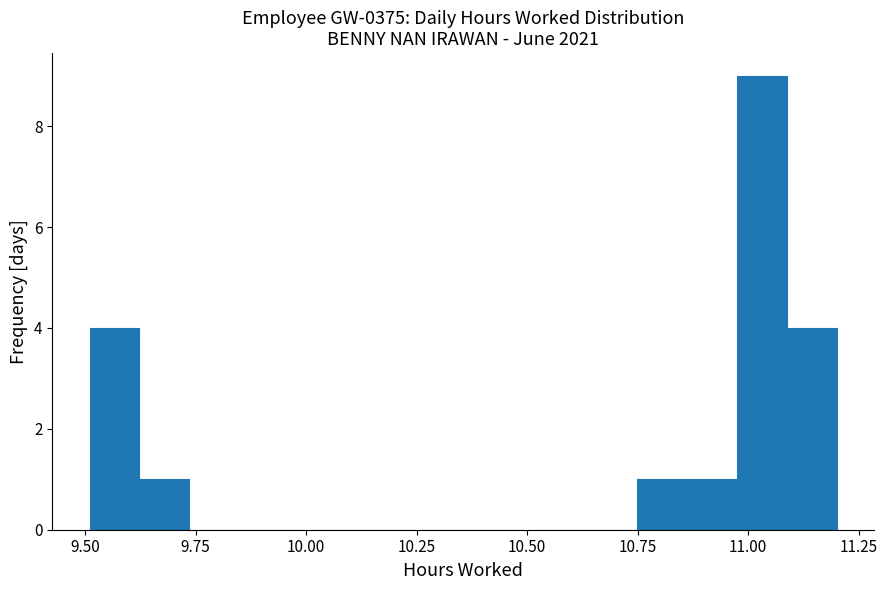

Around what value on the x-axis is the tallest bar? Give the approximate position of its centre, as read against the axis.

11.05